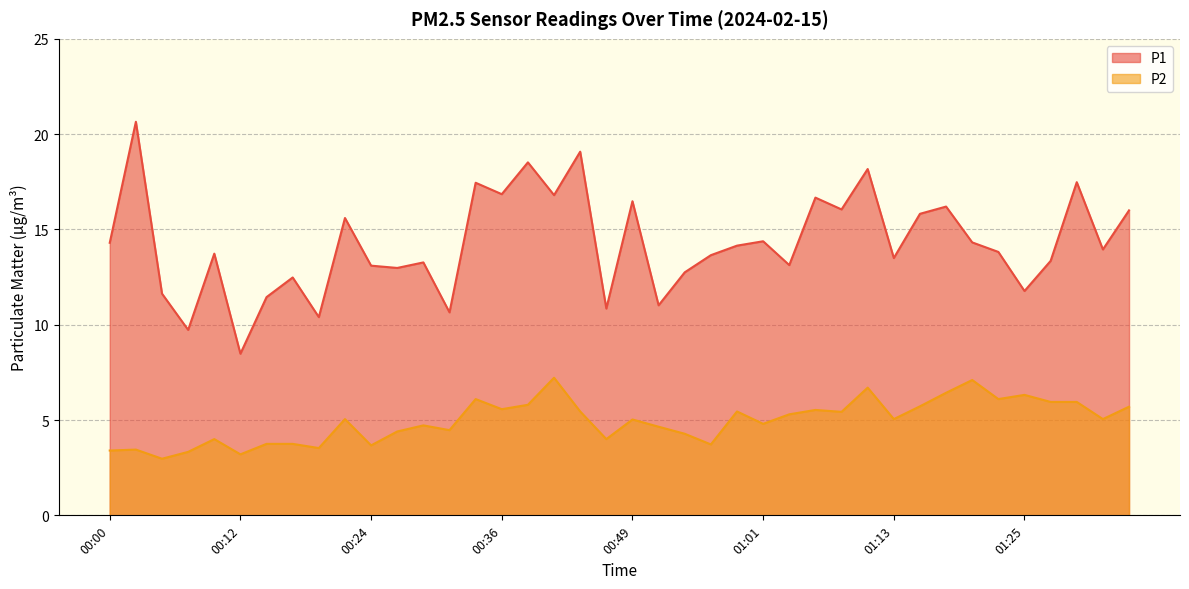

How many data points in P1 are less than 13?

12